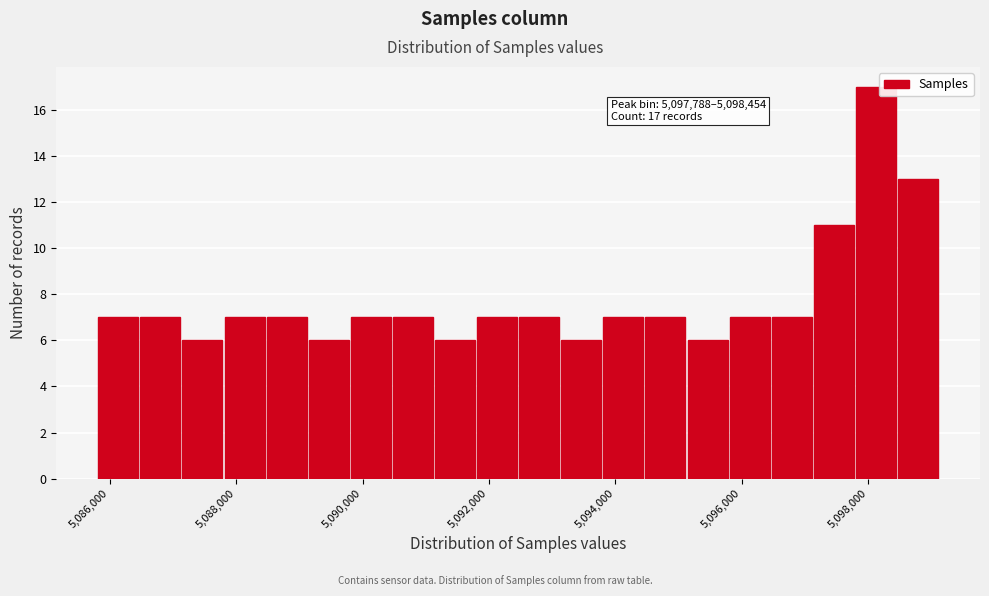

Around what value on the x-axis is the tallest bar? Give the approximate position of its centre, as read against the axis.

5098200